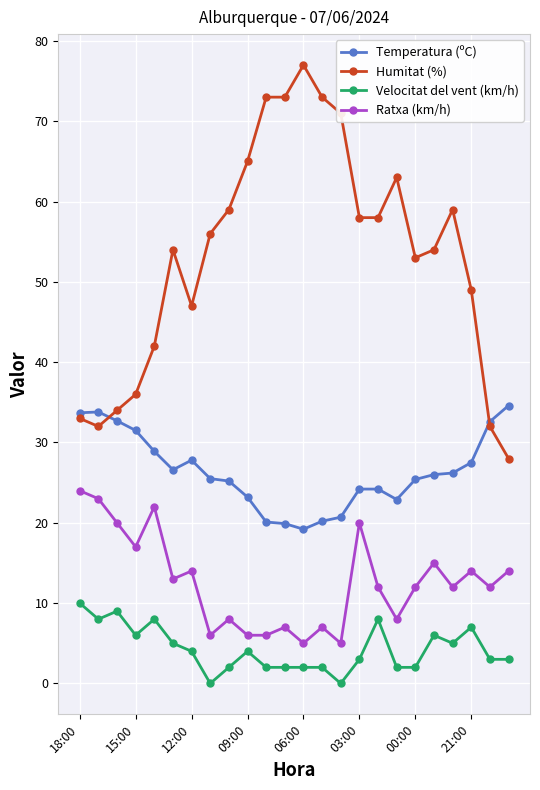

True or false: Velocitat del vent (km/h) and Ratxa (km/h) intersect in this chart.

False